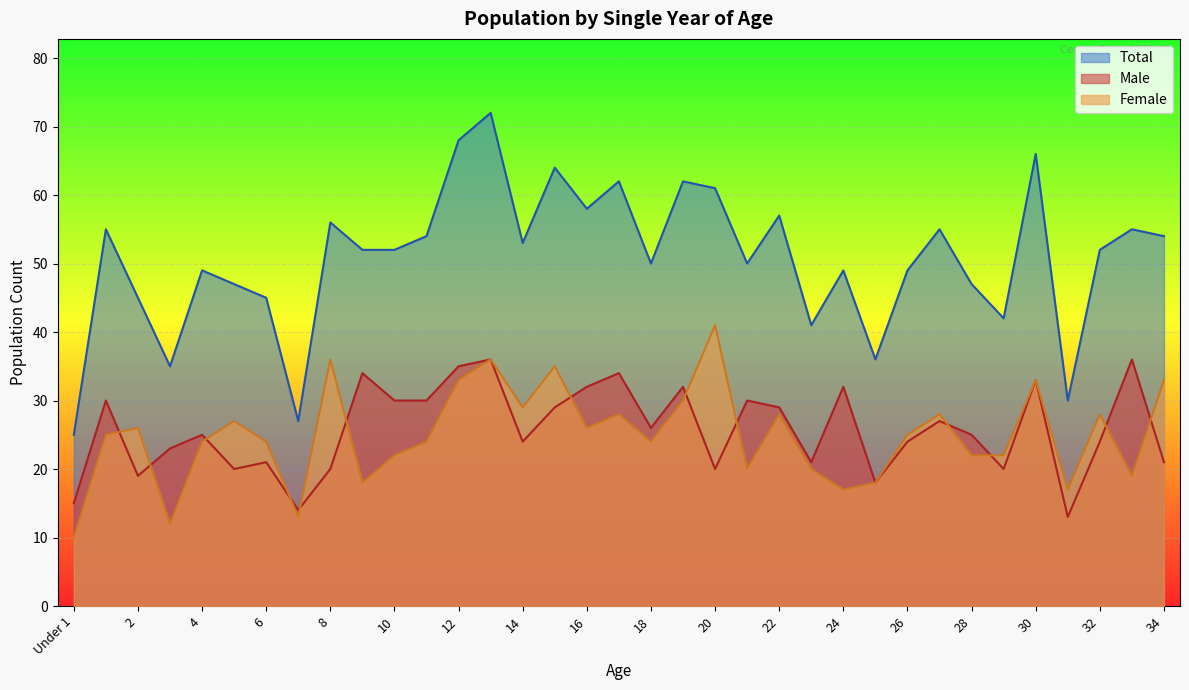

Reading left to right, what are all the values shown in this chart?

Male: 15	30	19	23	25	20	21	14	20	34	30	30	35	36	24	29	32	34	26	32	20	30	29	21	32	18	24	27	25	20	33	13	24	36	21
Female: 10	25	26	12	24	27	24	13	36	18	22	24	33	36	29	35	26	28	24	30	41	20	28	20	17	18	25	28	22	22	33	17	28	19	33
Total: 25	55	45	35	49	47	45	27	56	52	52	54	68	72	53	64	58	62	50	62	61	50	57	41	49	36	49	55	47	42	66	30	52	55	54